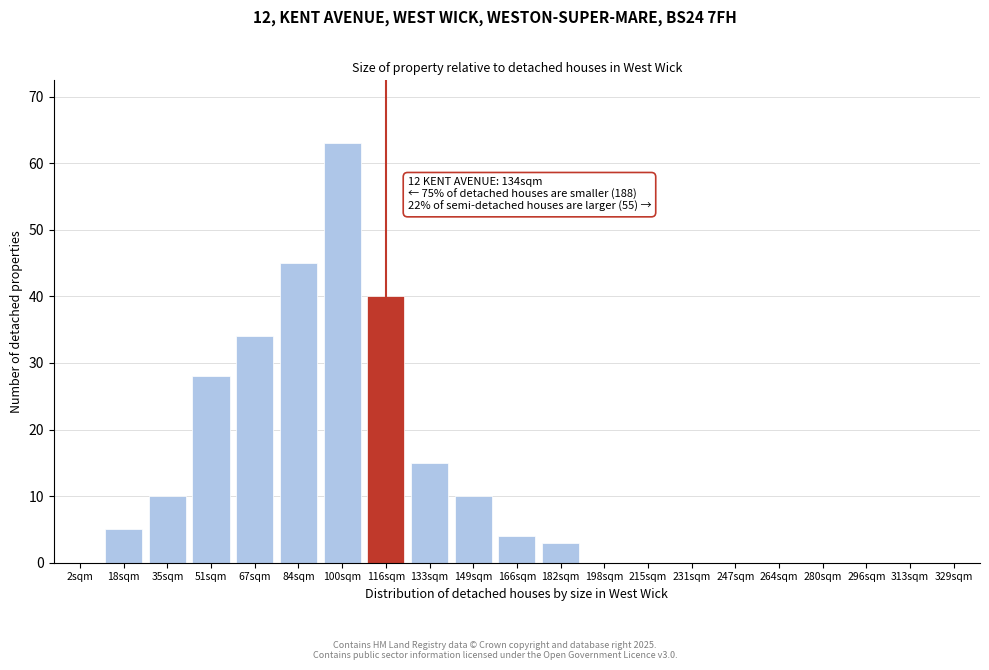

Reading left to right, extract all data points from this chart.

2sqm=0	18sqm=5	35sqm=10	51sqm=28	67sqm=34	84sqm=45	100sqm=63	116sqm=40	133sqm=15	149sqm=10	166sqm=4	182sqm=3	198sqm=0	215sqm=0	231sqm=0	247sqm=0	264sqm=0	280sqm=0	296sqm=0	313sqm=0	329sqm=0